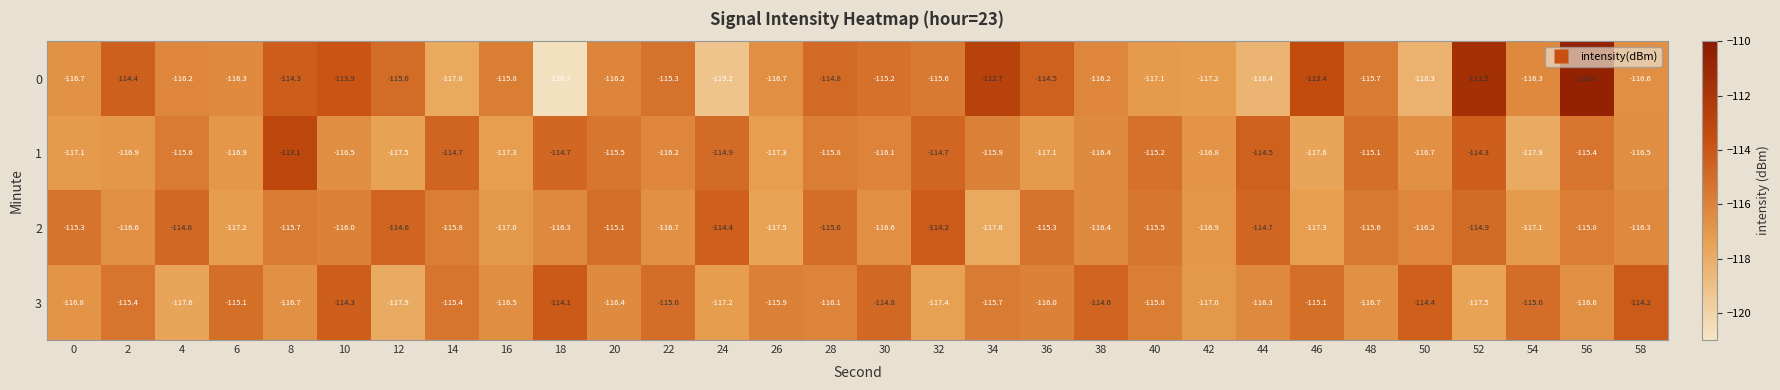

What is the total value across all series at 42?

-467.9